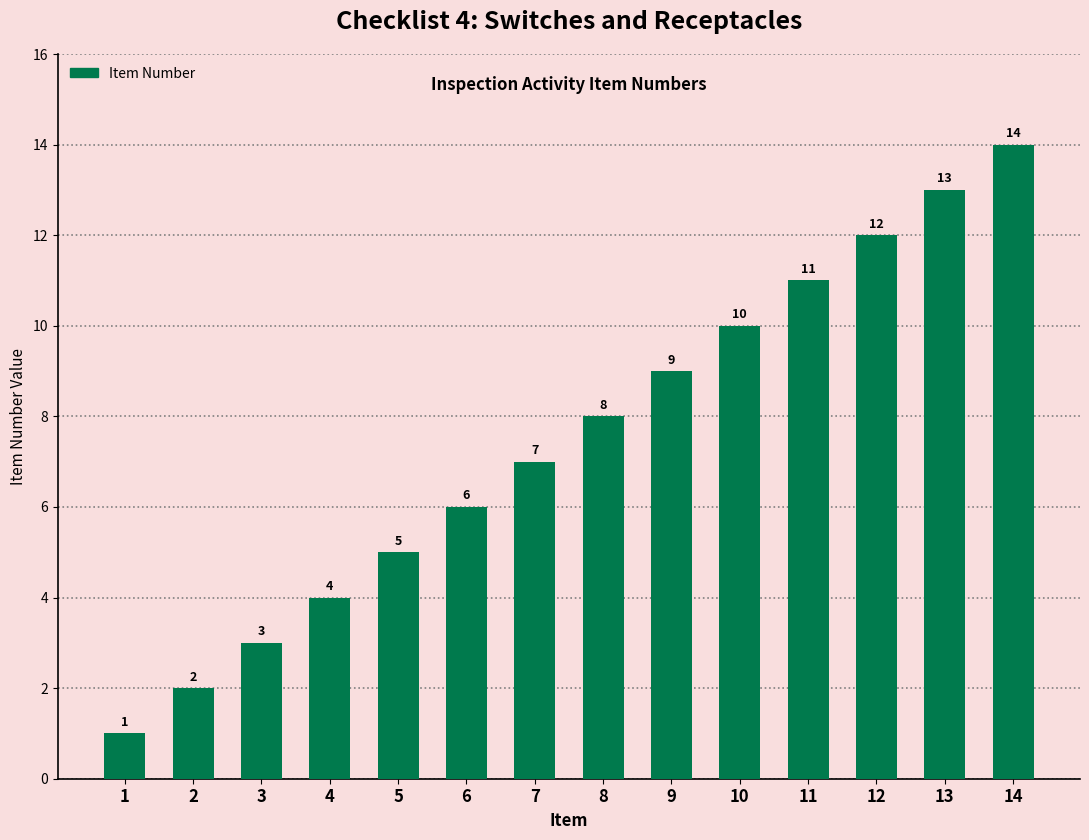

Reading left to right, transcribe all the data shown in this chart.

1=1	2=2	3=3	4=4	5=5	6=6	7=7	8=8	9=9	10=10	11=11	12=12	13=13	14=14